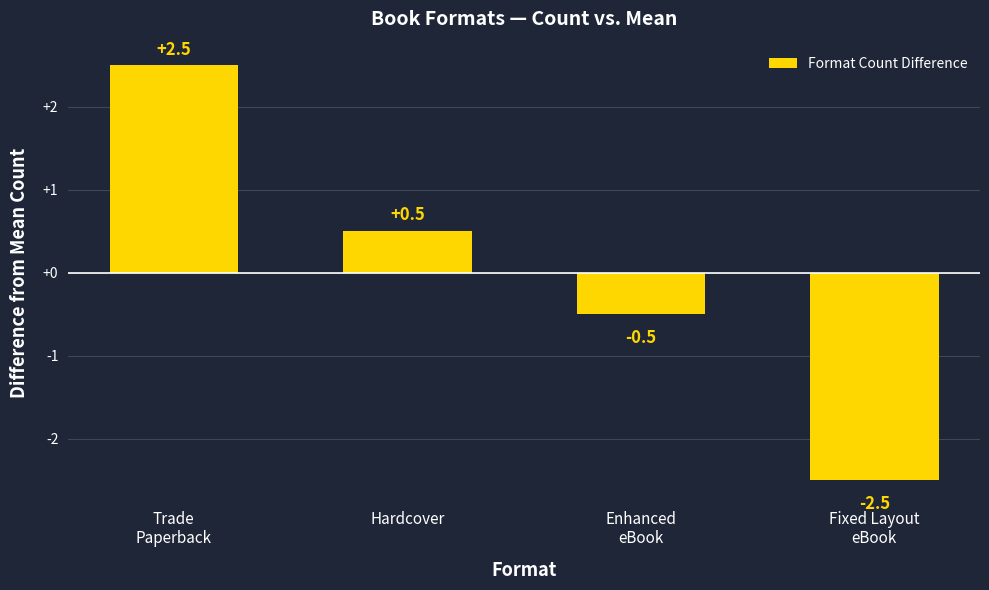

List the labels in order of value, smallest first.

Fixed Layout
eBook, Enhanced
eBook, Hardcover, Trade
Paperback